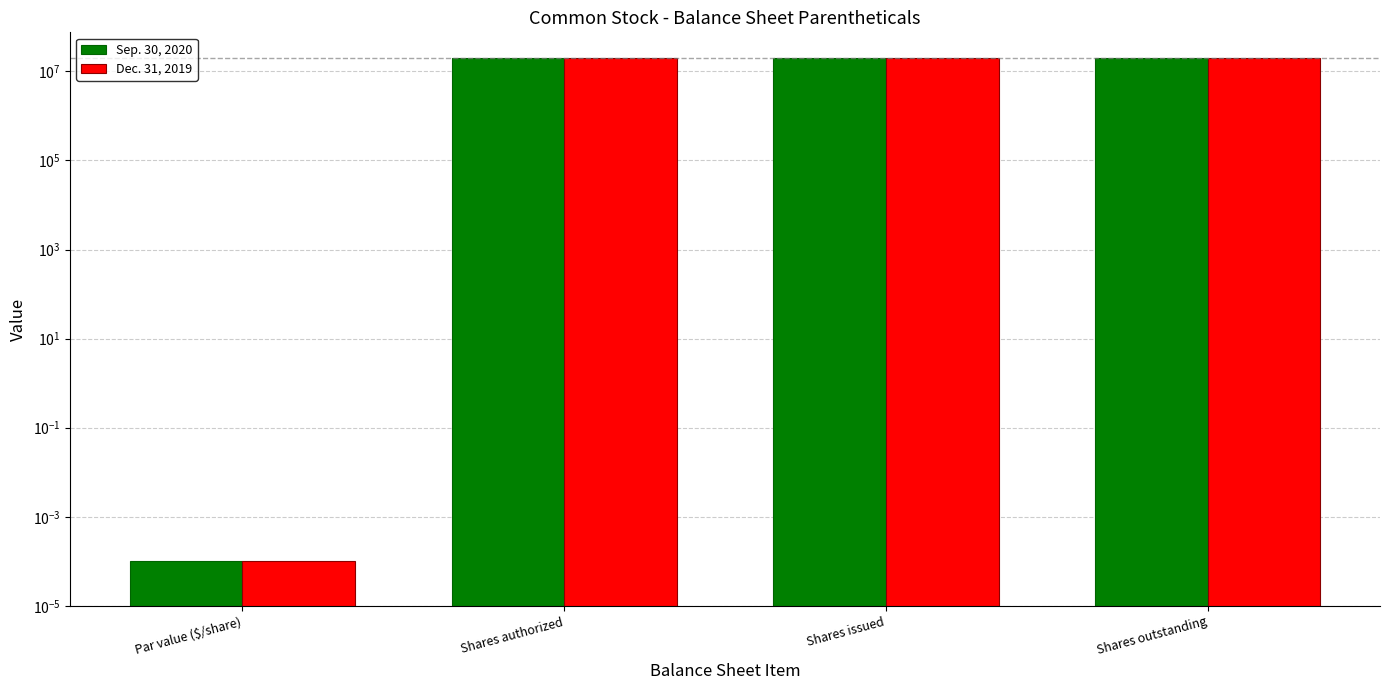

The Dec. 31, 2019 series shows 30092629.0 at Shares authorized. True or false?

False